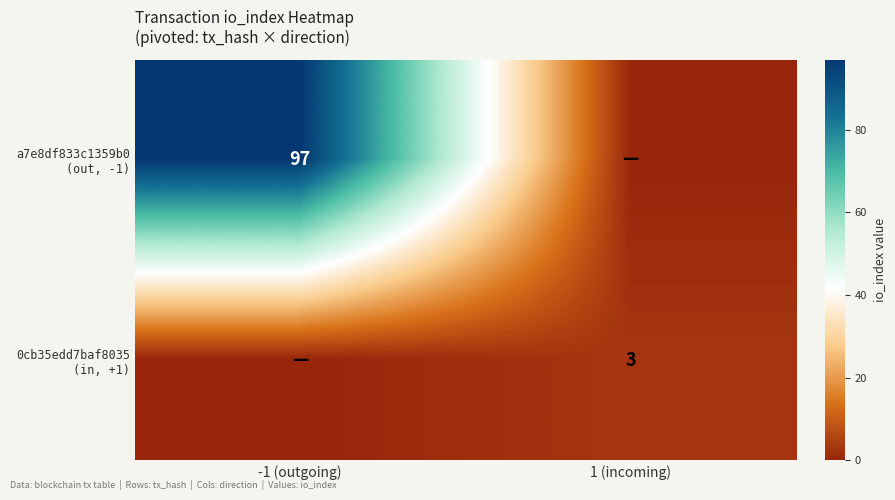

What is the highest value of the a7e8df833c1359b0 (out, -1) series?

97